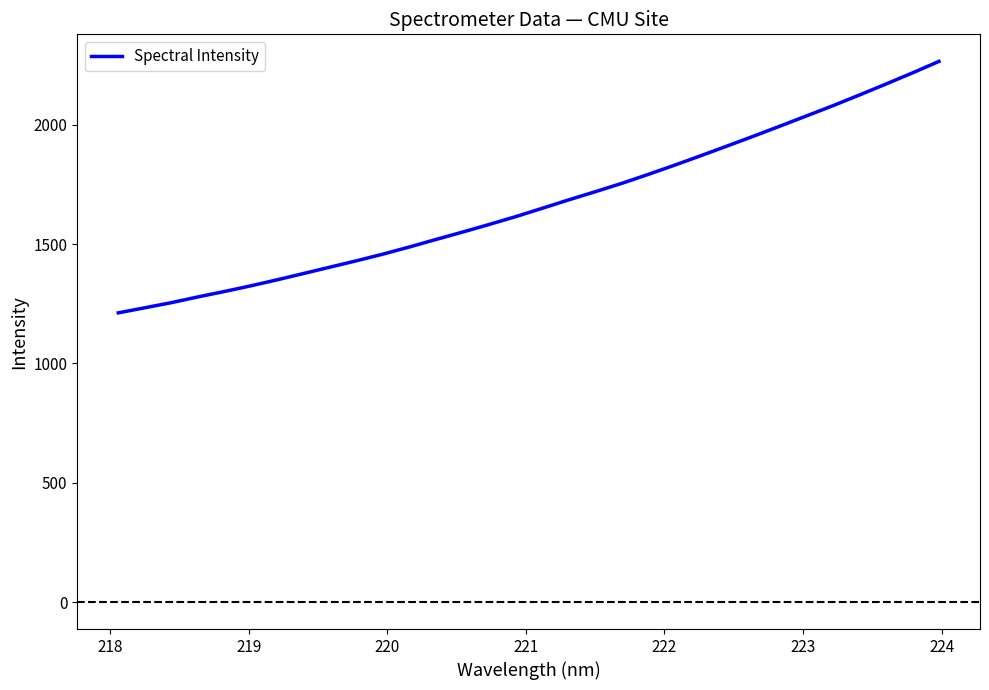

What is the maximum value shown in the chart?

2266.1